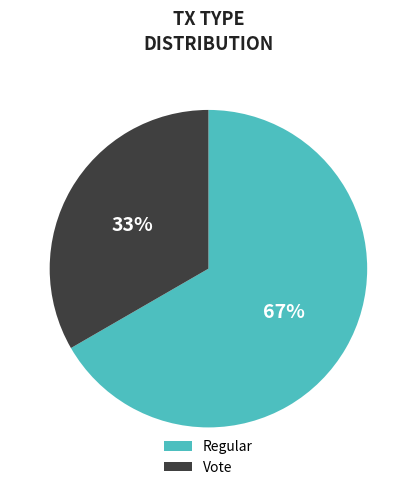

Rank the categories by value from lowest to highest.

Vote, Regular